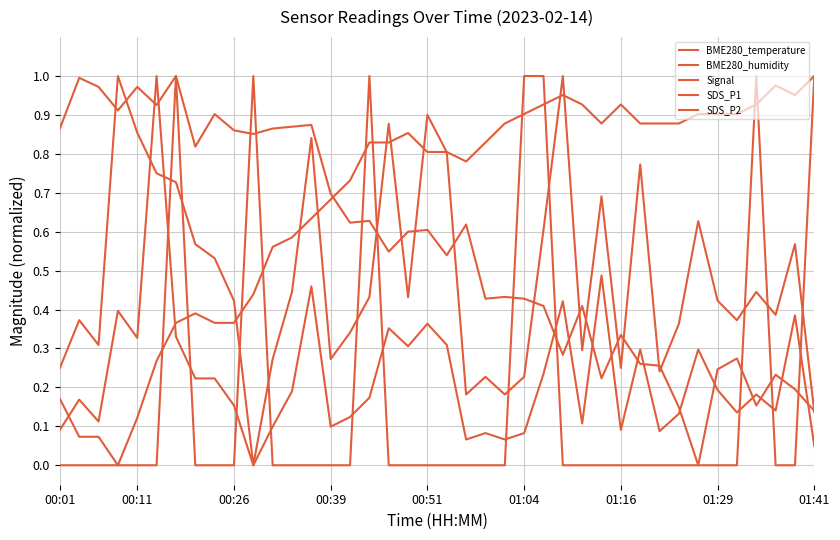

Does the chart have visible grid lines?

Yes